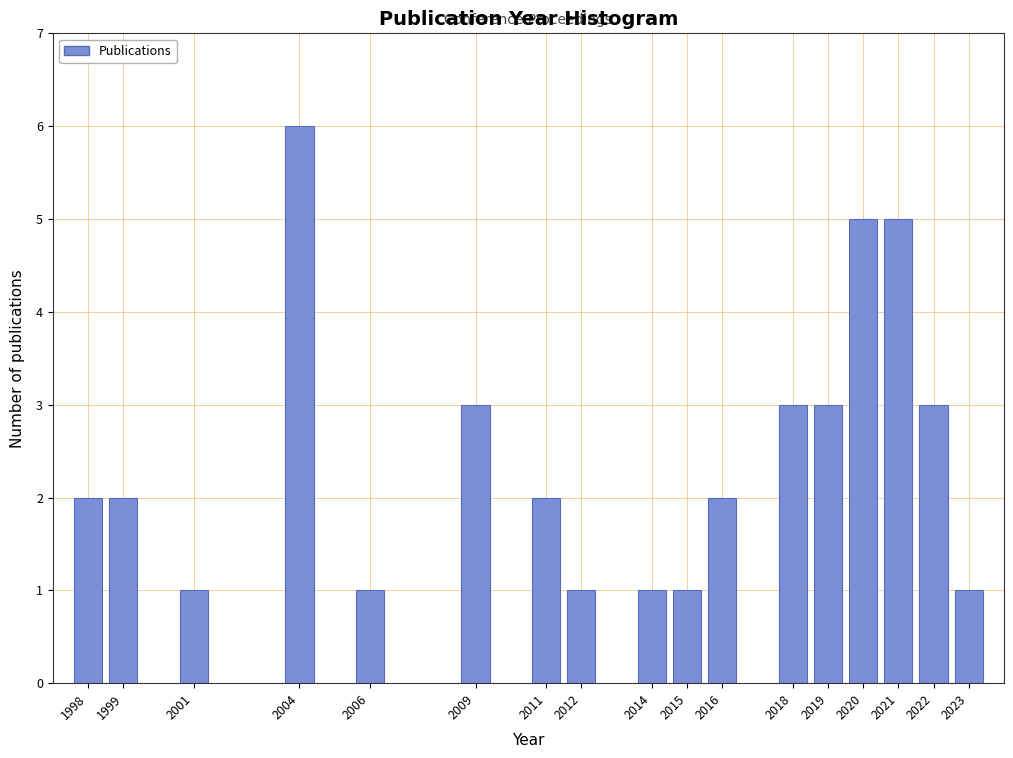

Reading left to right, extract all data points from this chart.

2	2	1	6	1	3	2	1	1	1	2	3	3	5	5	3	1